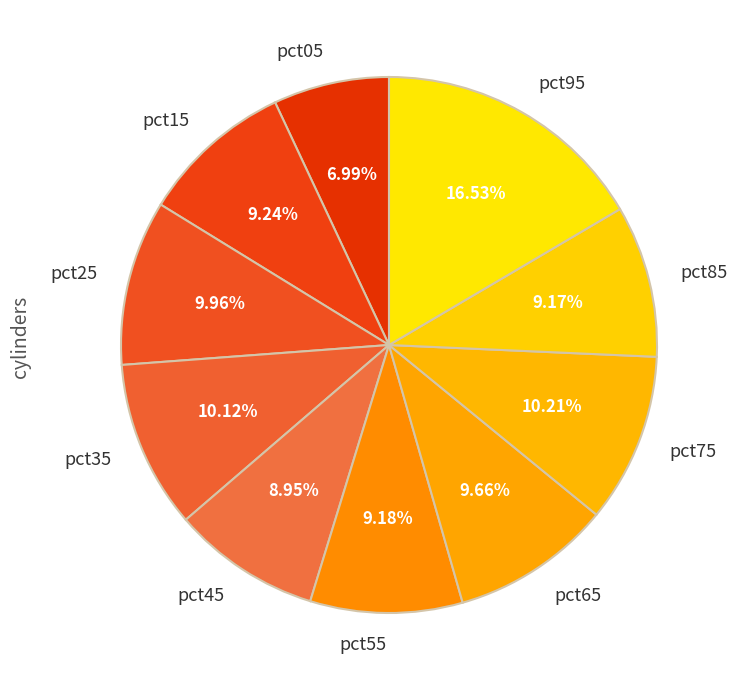

Does pct25 account for over 50% of the chart?

No